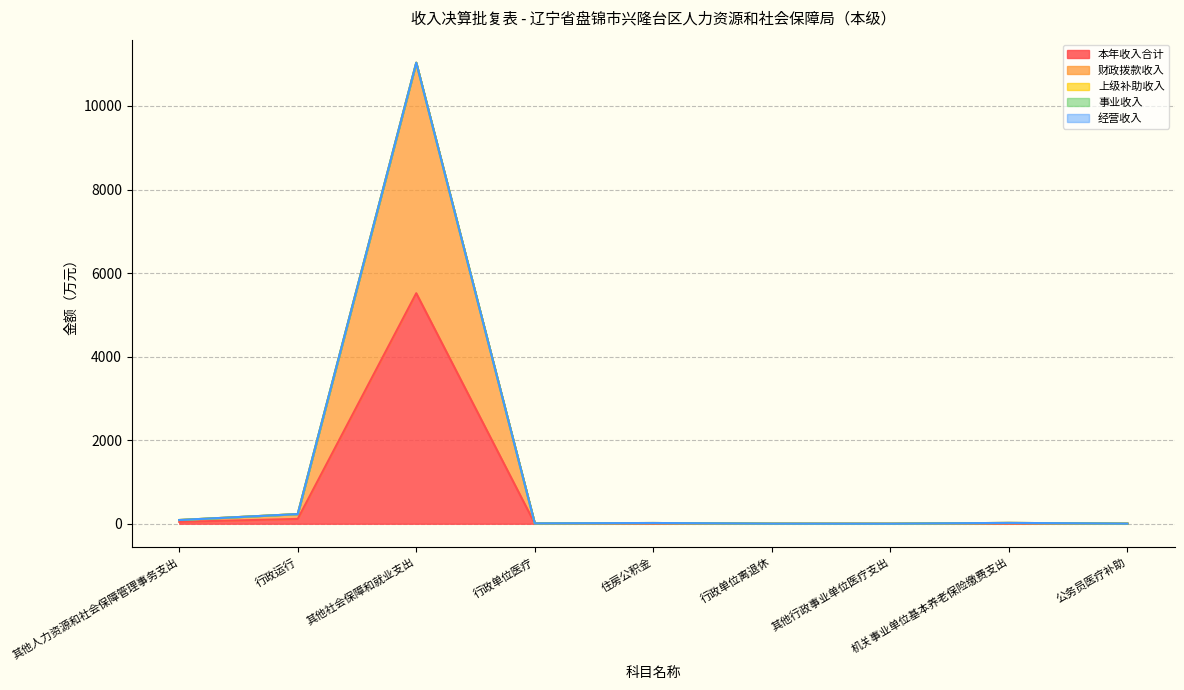

True or false: 事业收入 and 经营收入 cross at least once.

False